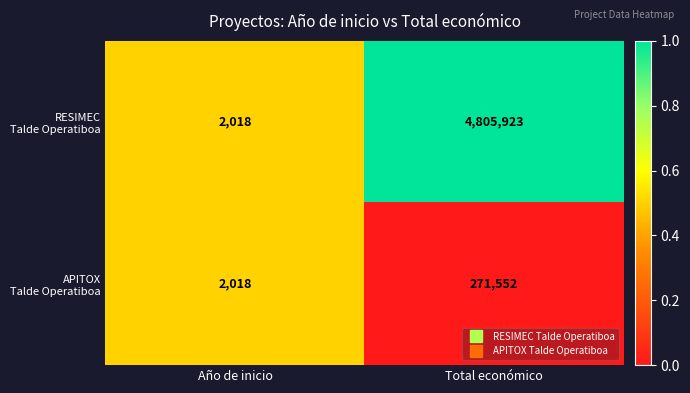

What is the total value across all series at Total económico?

5077475